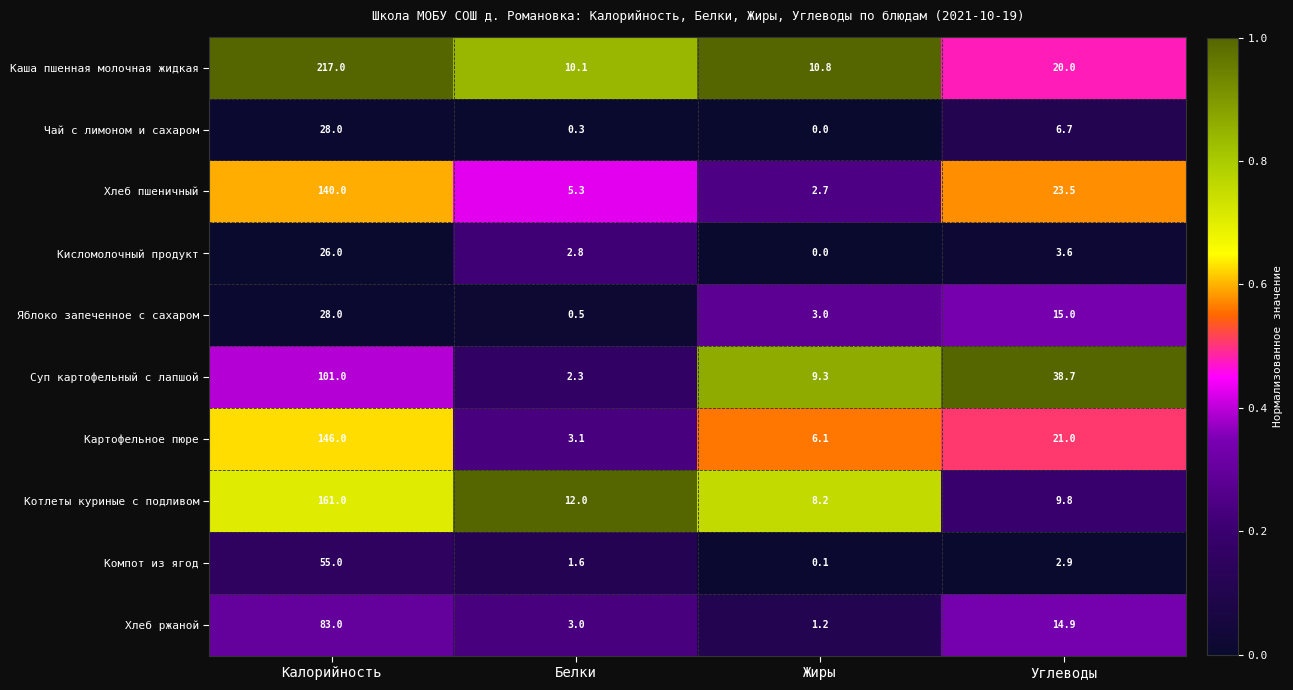

What is the lowest value of the Хлеб ржаной series?

1.2